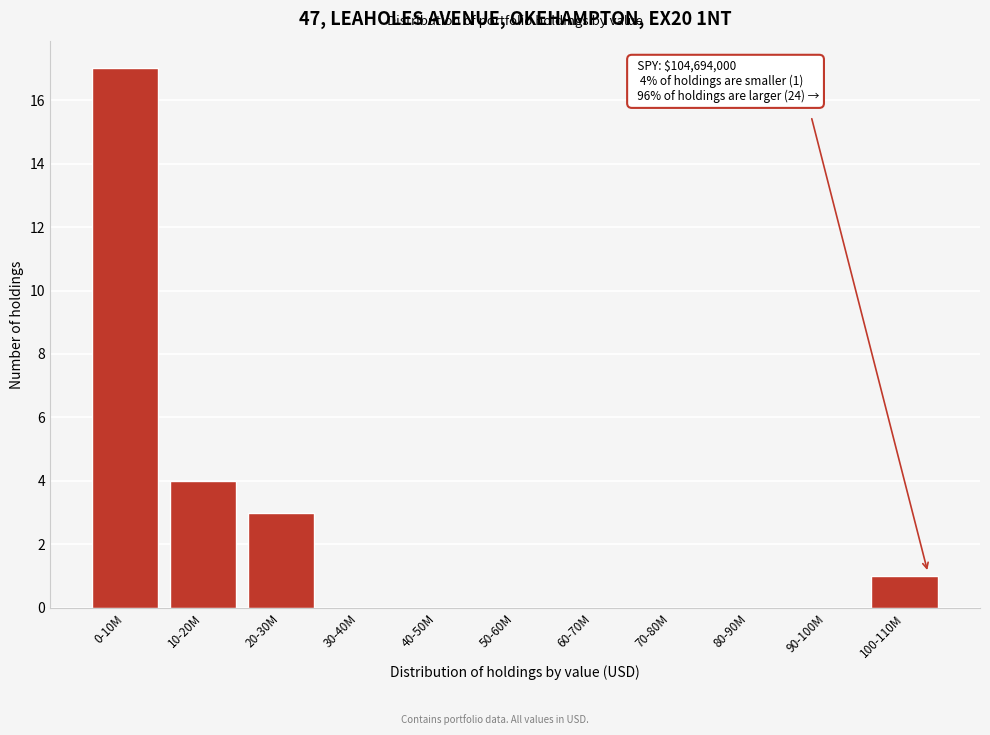

Reading right to left, transcribe all the data shown in this chart.

100-110M=1	90-100M=0	80-90M=0	70-80M=0	60-70M=0	50-60M=0	40-50M=0	30-40M=0	20-30M=3	10-20M=4	0-10M=17